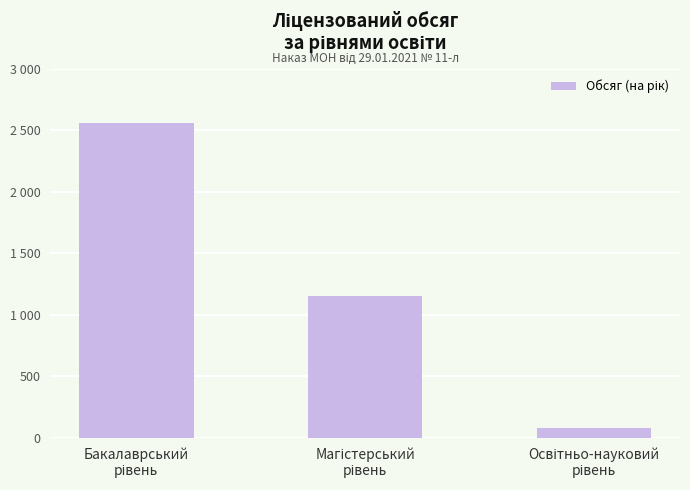

Between Освітньо-науковий
рівень and Бакалаврський
рівень, which is larger?

Бакалаврський
рівень